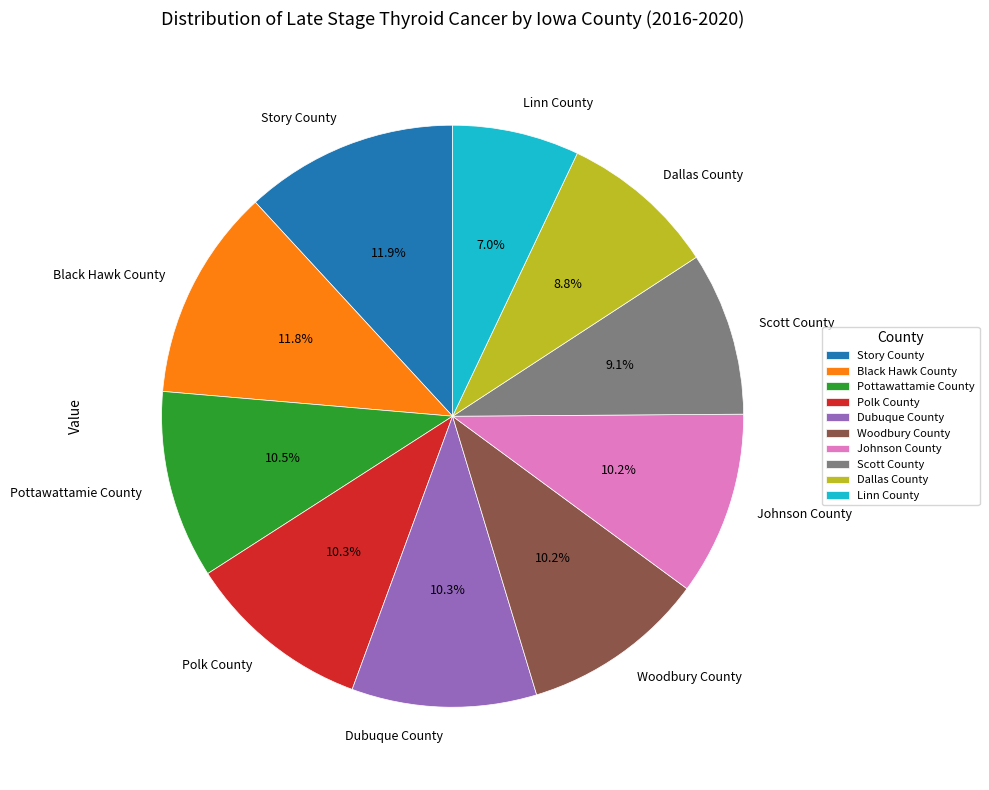

Which category has the smallest portion of the pie?

Linn County